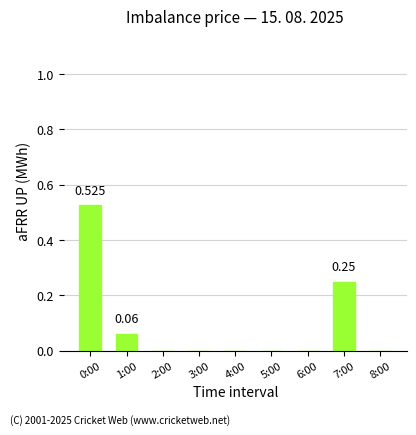

The chart shows a value of 0.0 at 8:00. True or false?

True